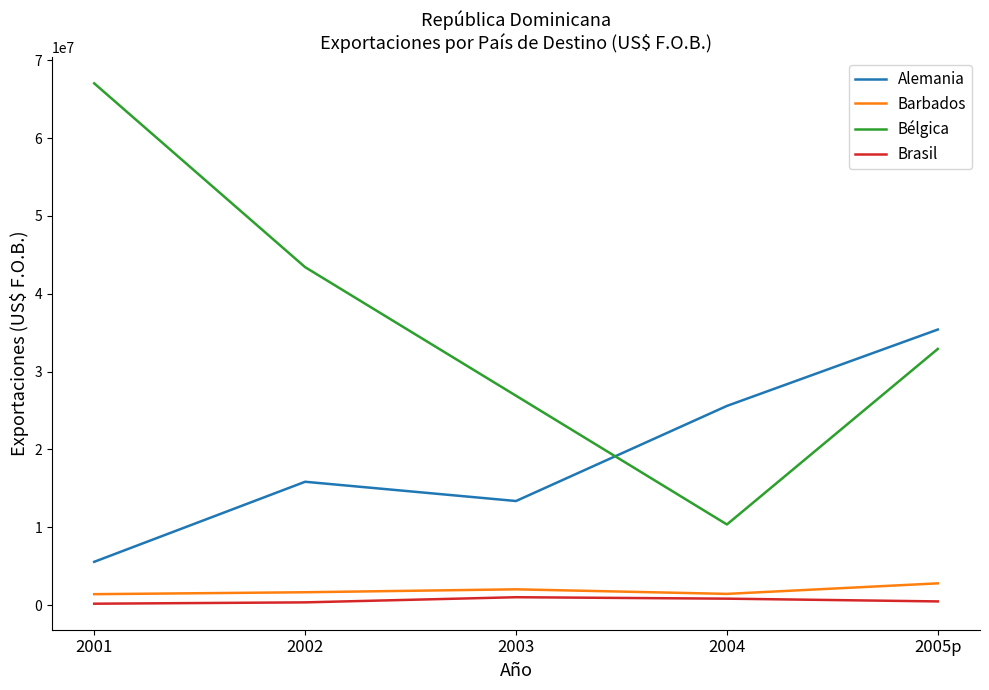

True or false: Alemania and Barbados intersect in this chart.

False